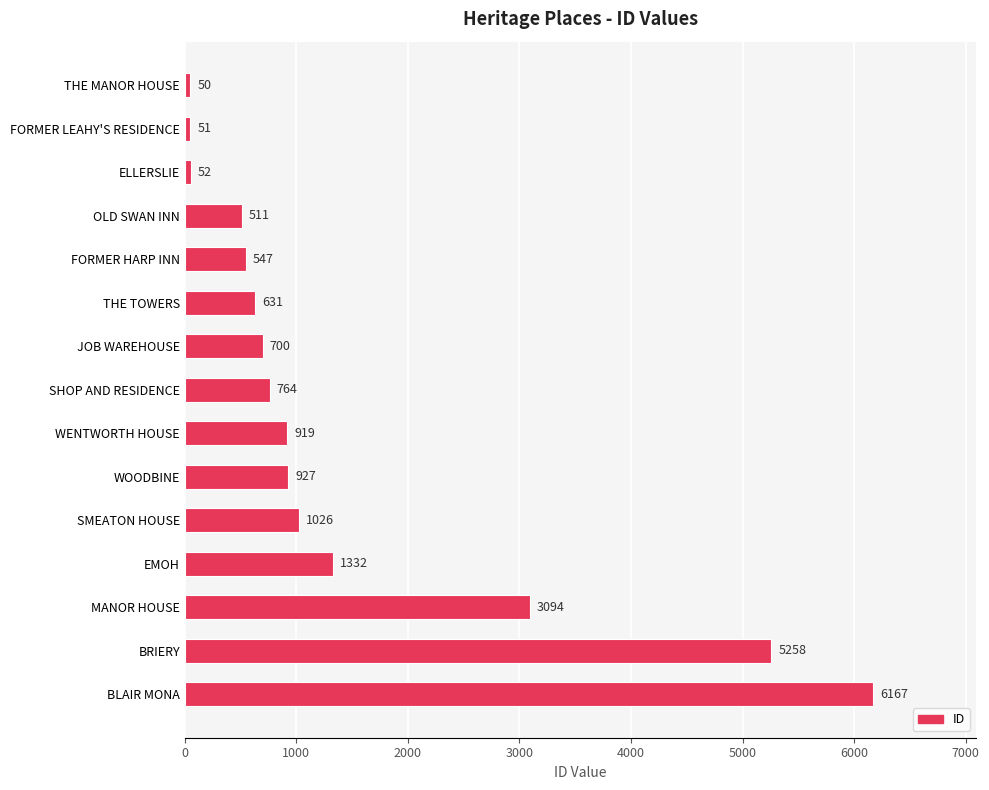

Which category has the highest value across all series?

BLAIR MONA